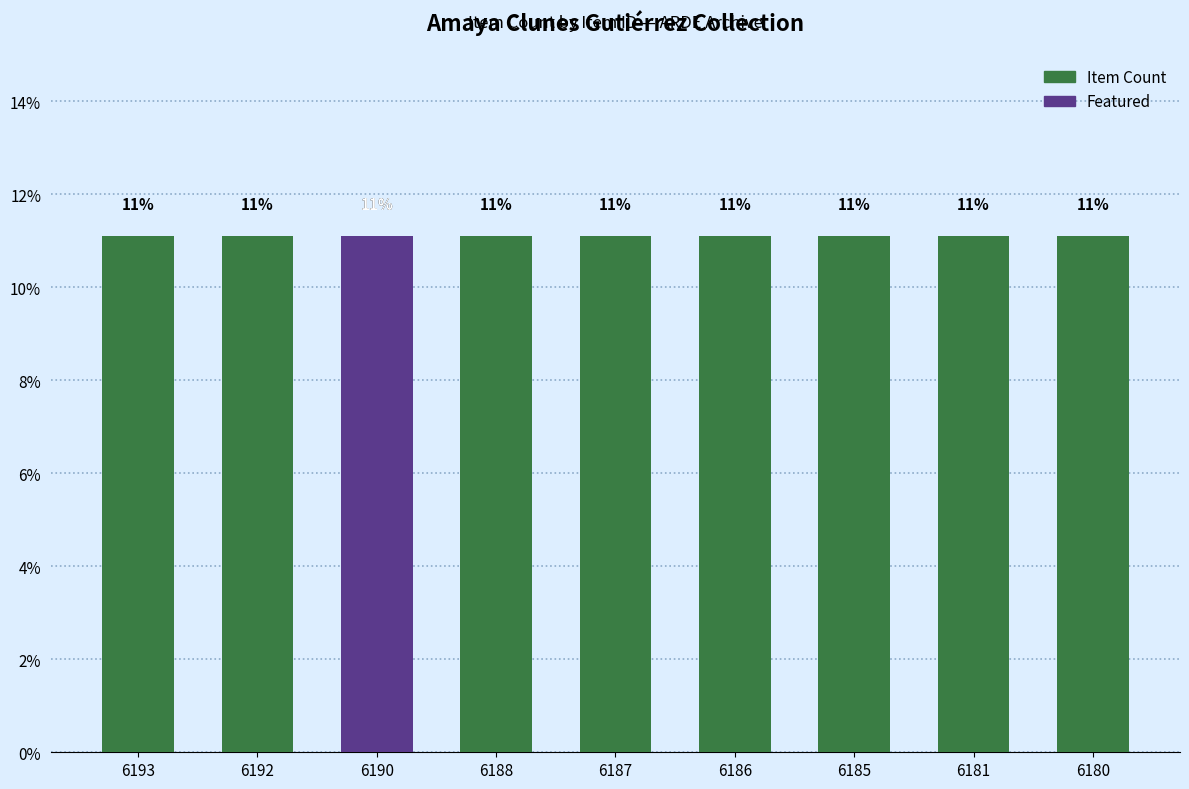

Is the value of Featured at 6192 greater than the value of Item Count at 6193?

No